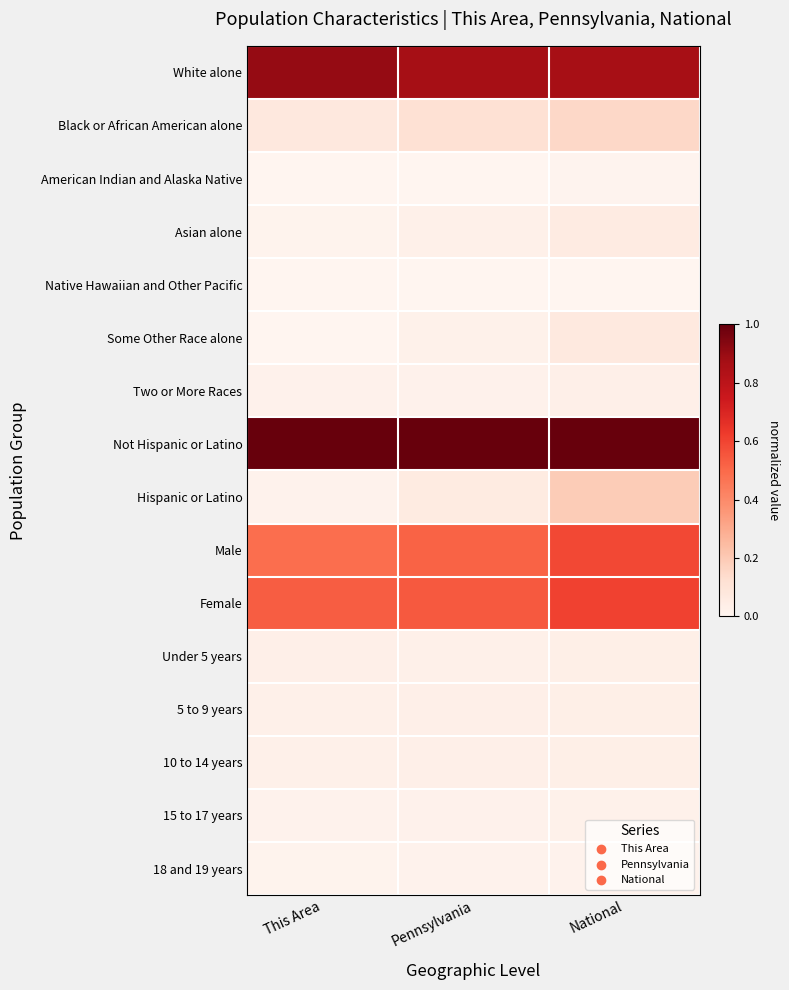

Which series changed the most between This Area and National?

Hispanic or Latino